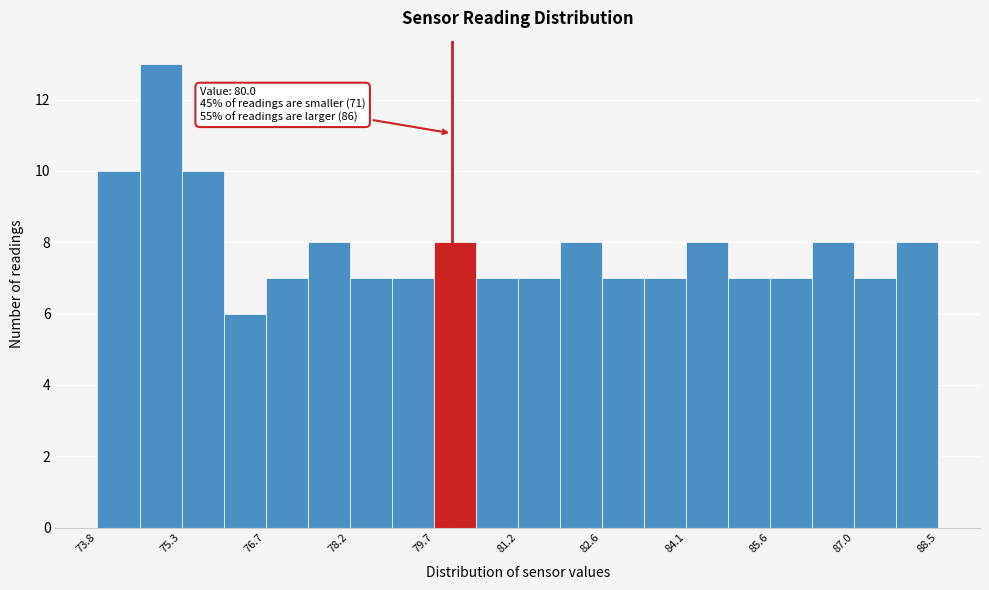

Read against the x-axis, roughly where is the centre of the tallest bar?

75.0